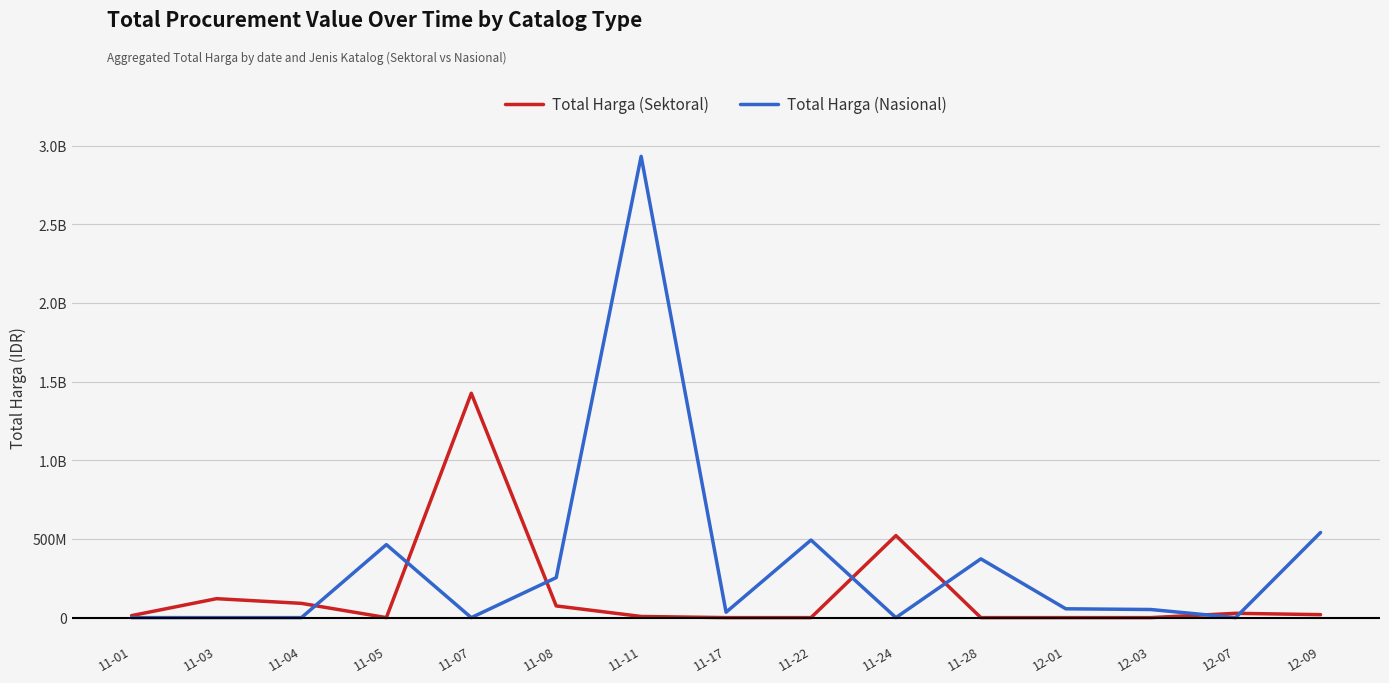

Does the chart have visible grid lines?

Yes